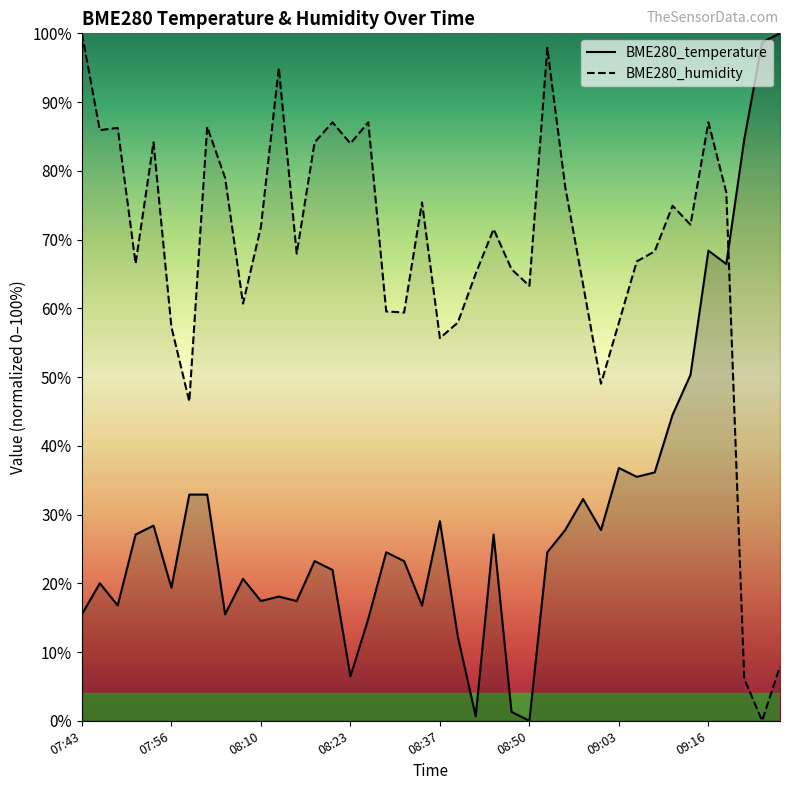

How many values in the BME280_temperature series exceed 24?

21